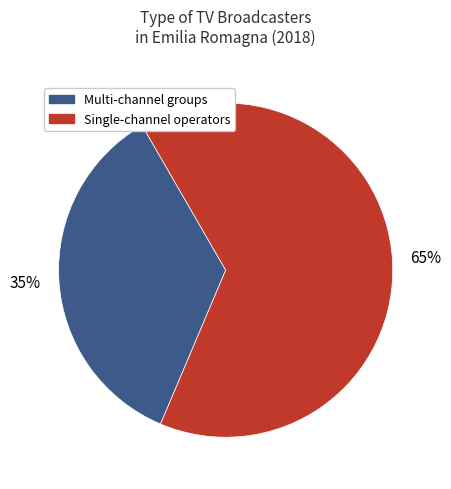

To the nearest percent, what is the average slice percentage?

50%